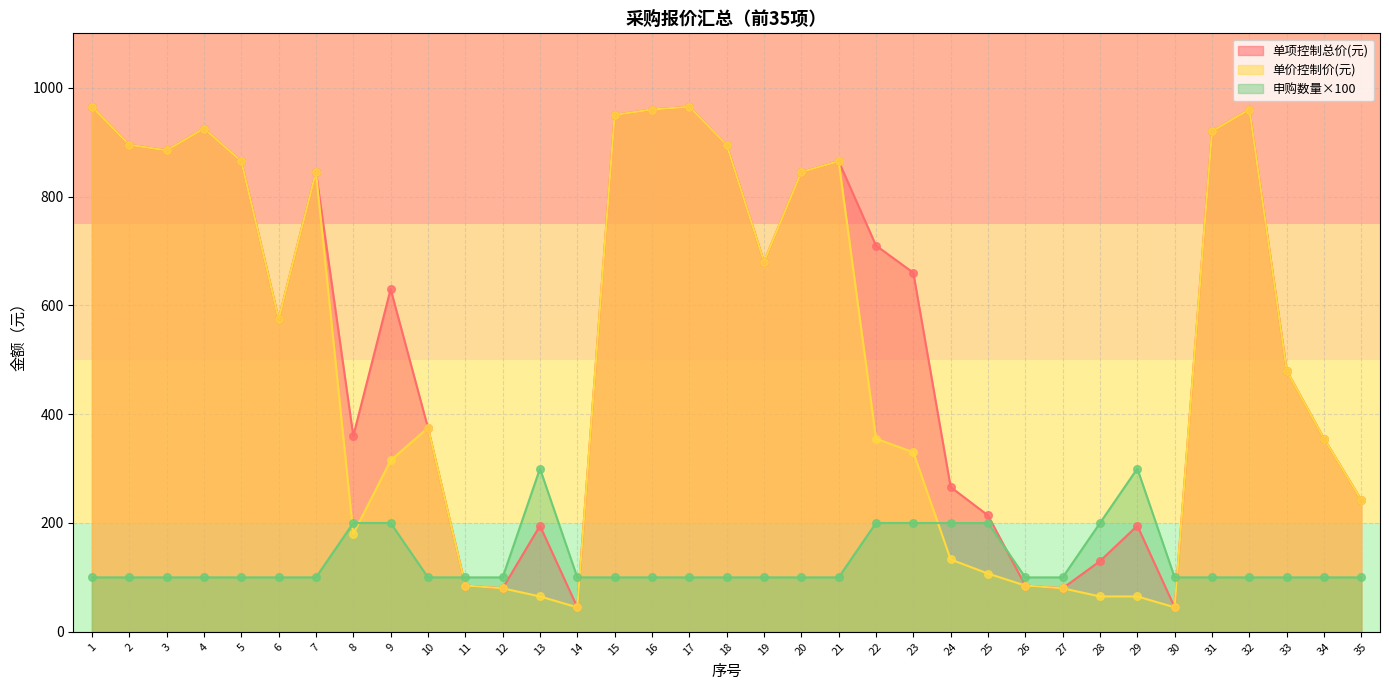

Which series has the largest total across all categories?

单项控制总价(元)